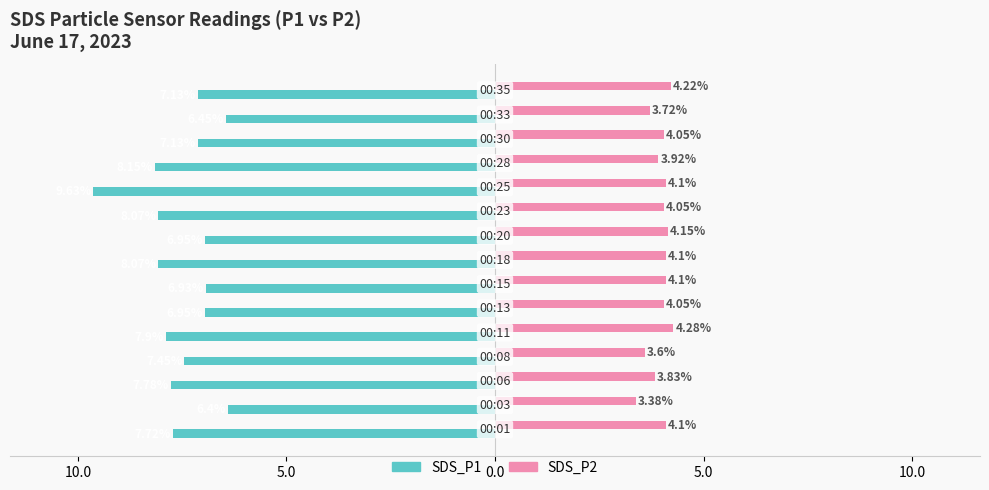

What is the highest value of the SDS_P2 series?

4.3